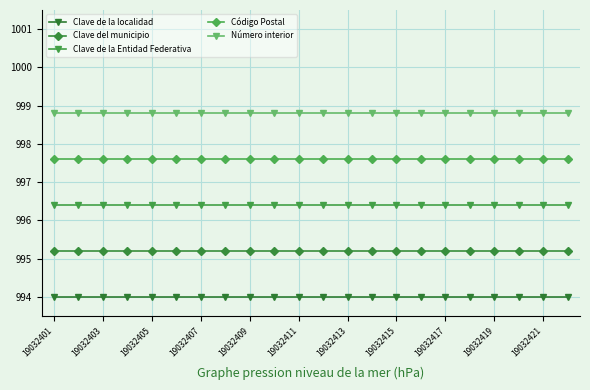

Which series has the largest total across all categories?

Número interior